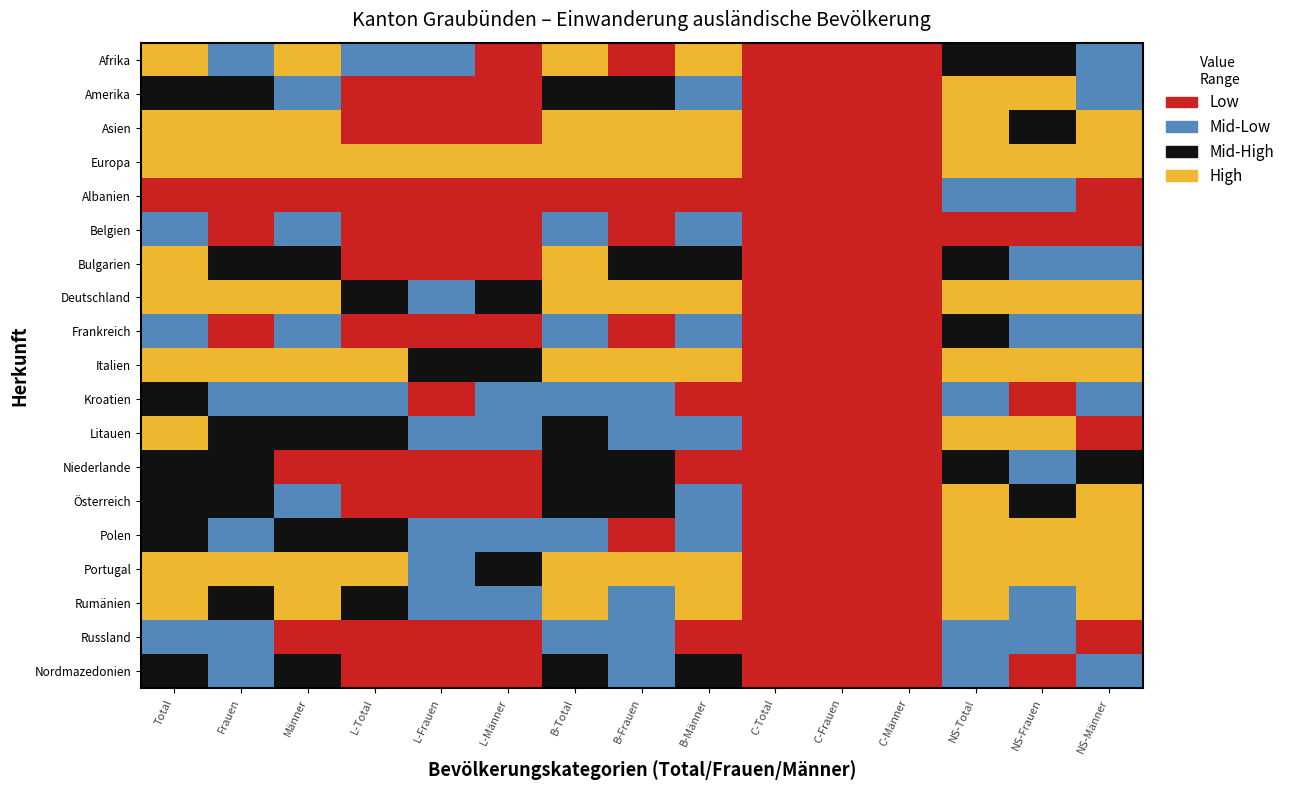

Count the Niederlande values in the range 0 to 2.

14